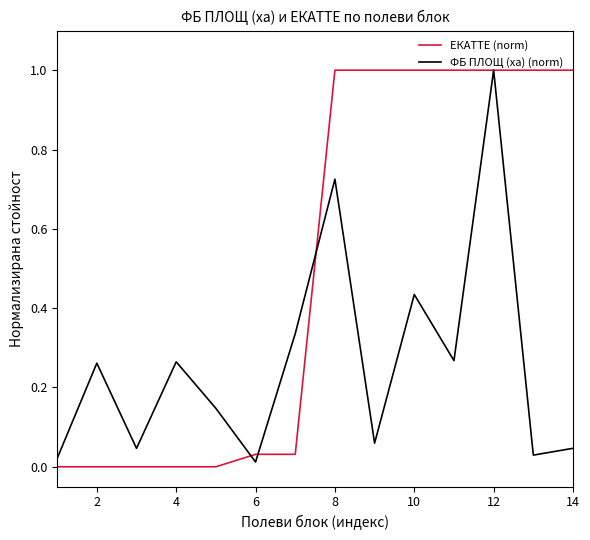

Which series has the largest total across all categories?

ЕКАТТЕ (norm)